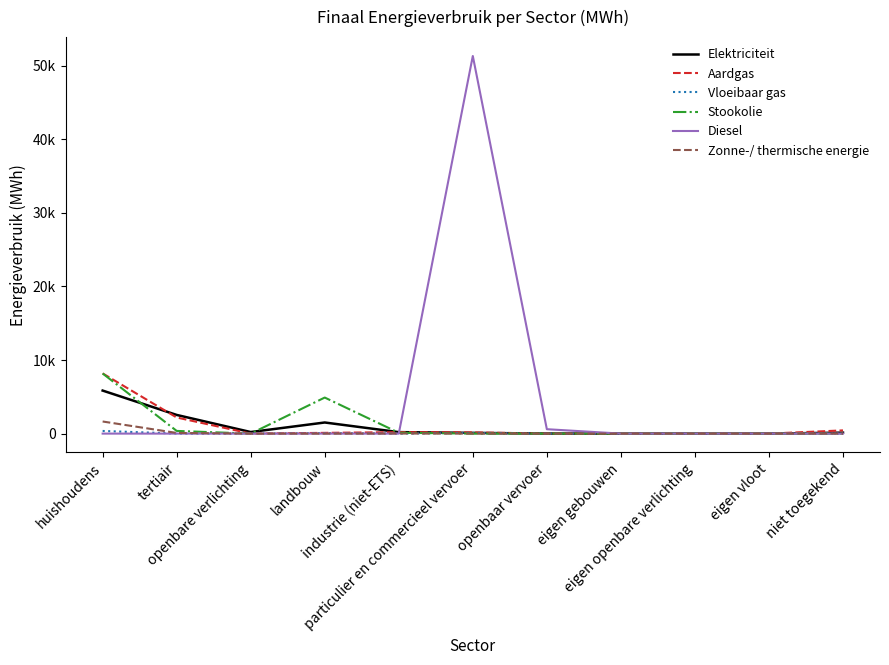

Does the chart display data point markers on the line(s)?

No